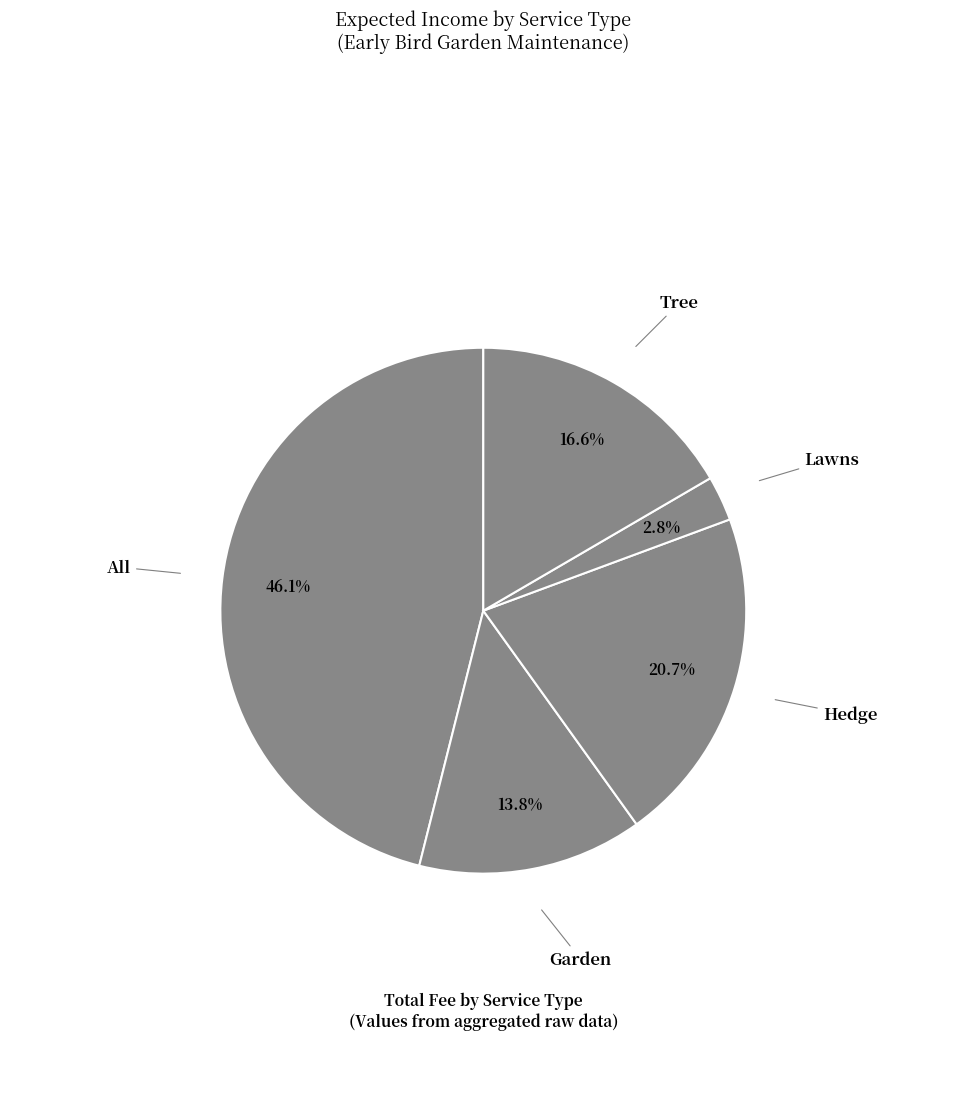

Which slice is the smallest?

Lawns